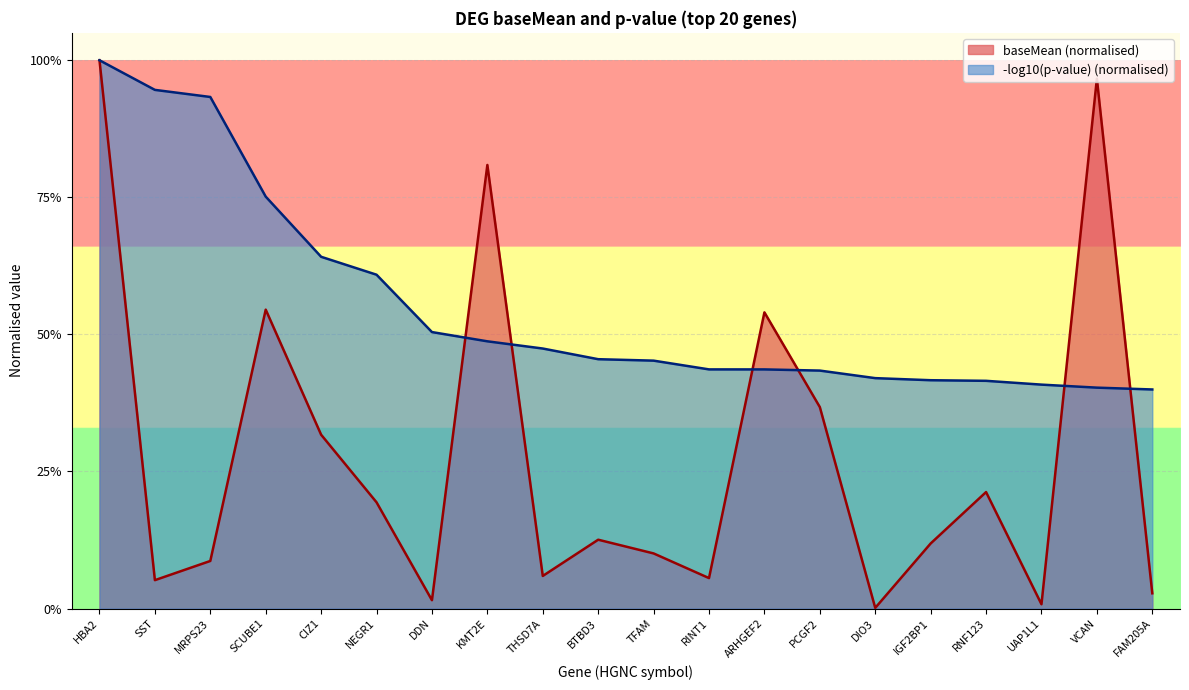

What is the value of the 4th point from the left?

0.5